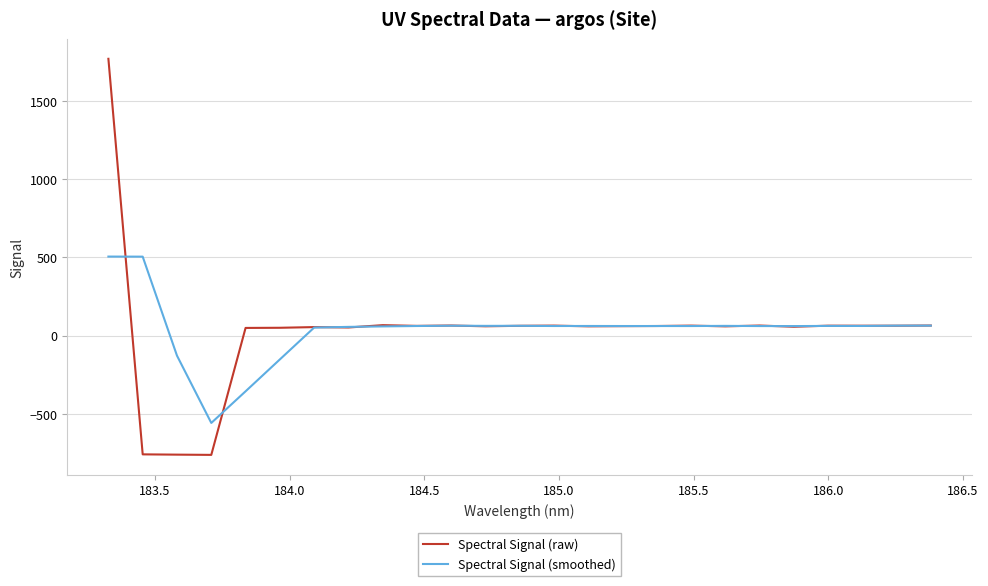

Which series has the widest spread of values?

Spectral Signal (raw)